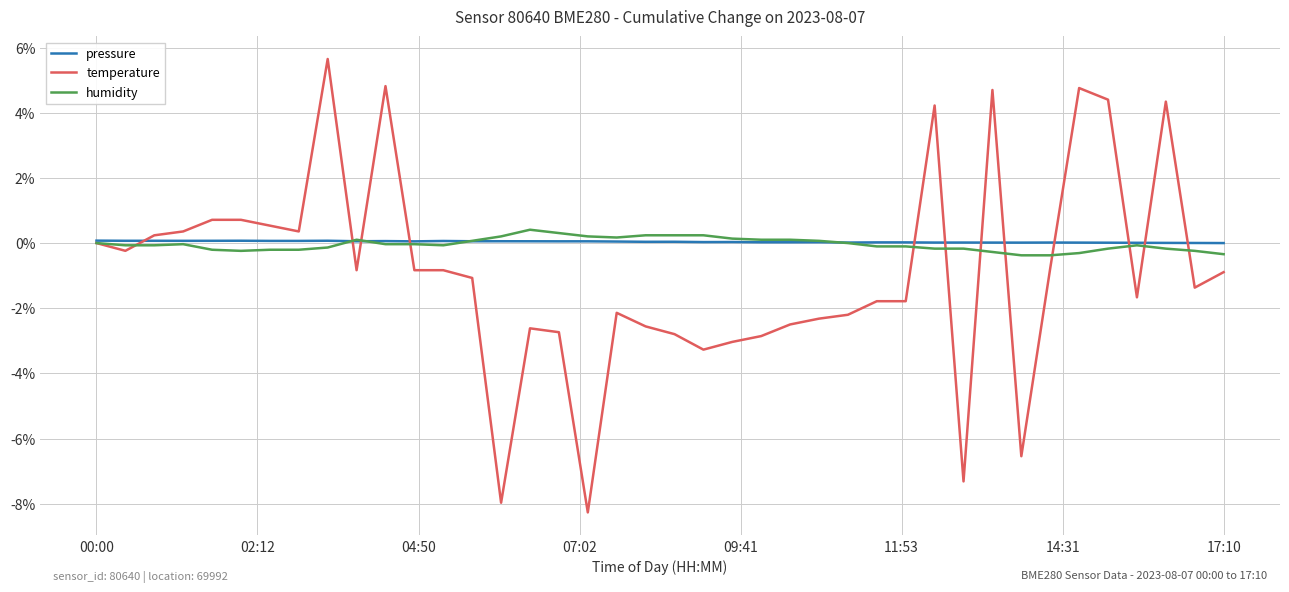

What is the greatest value displayed?

5.7